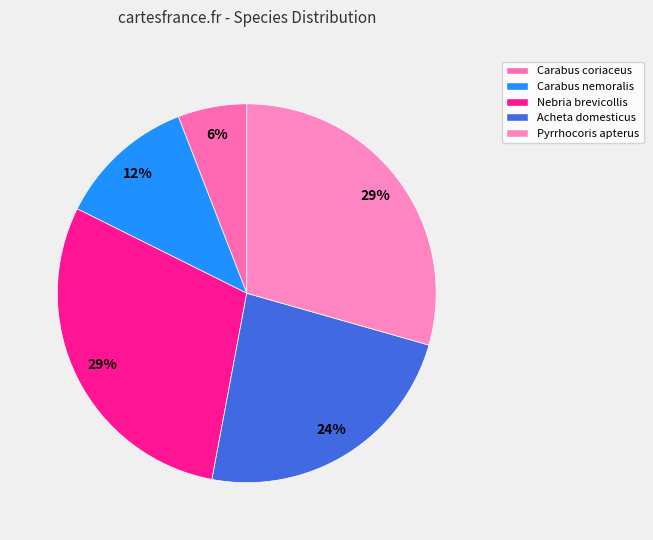

Count the number of slices in the pie.

5